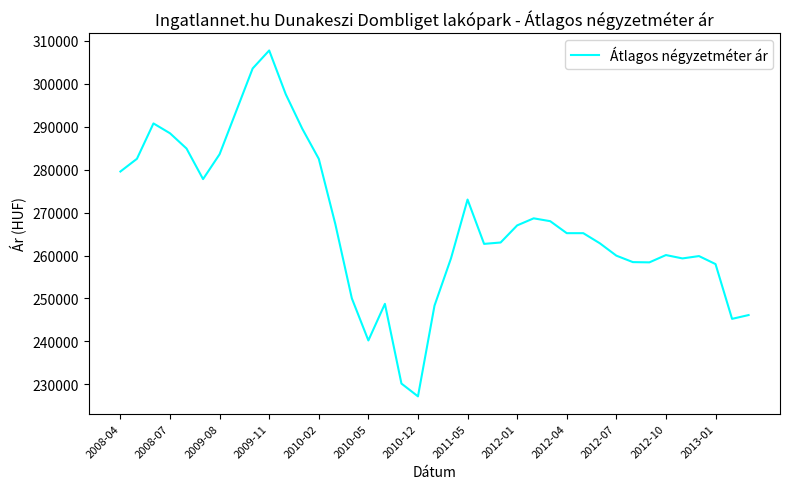

What is the maximum value shown in the chart?

307706